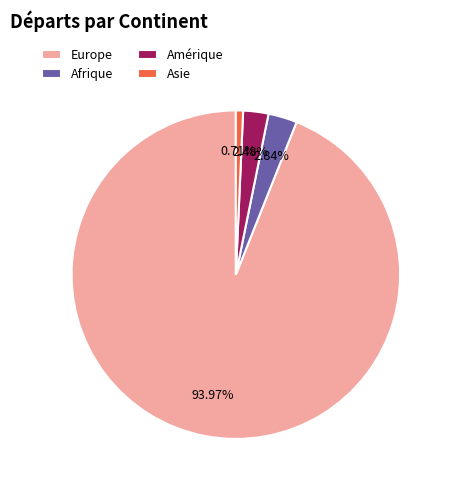

What is the ratio of the value at Europe to the value at Amérique?

37.9